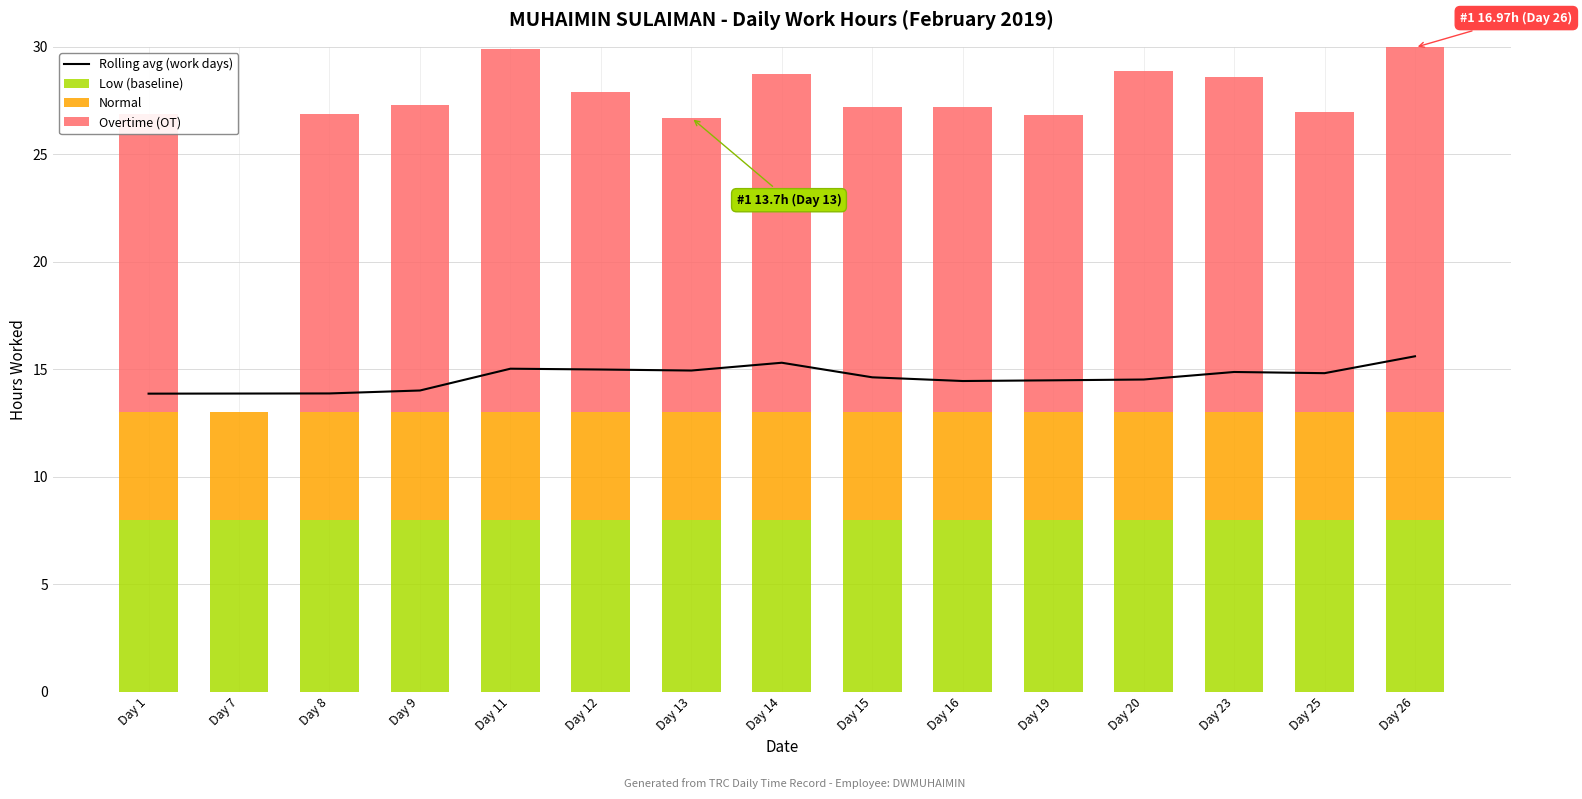

Reading right to left, extract all data points from this chart.

Low (baseline): Day 26=8.0	Day 25=8.0	Day 23=8.0	Day 20=8.0	Day 19=8.0	Day 16=8.0	Day 15=8.0	Day 14=8.0	Day 13=8.0	Day 12=8.0	Day 11=8.0	Day 9=8.0	Day 8=8.0	Day 7=8.0	Day 1=8.0
Normal: Day 26=5.0	Day 25=5.0	Day 23=5.0	Day 20=5.0	Day 19=5.0	Day 16=5.0	Day 15=5.0	Day 14=5.0	Day 13=5.0	Day 12=5.0	Day 11=5.0	Day 9=5.0	Day 8=5.0	Day 7=5.0	Day 1=5.0
Overtime (OT): Day 26=17.0	Day 25=14.0	Day 23=15.6	Day 20=15.9	Day 19=13.8	Day 16=14.2	Day 15=14.2	Day 14=15.7	Day 13=13.7	Day 12=14.9	Day 11=16.9	Day 9=14.3	Day 8=13.9	Day 7=0.0	Day 1=13.9